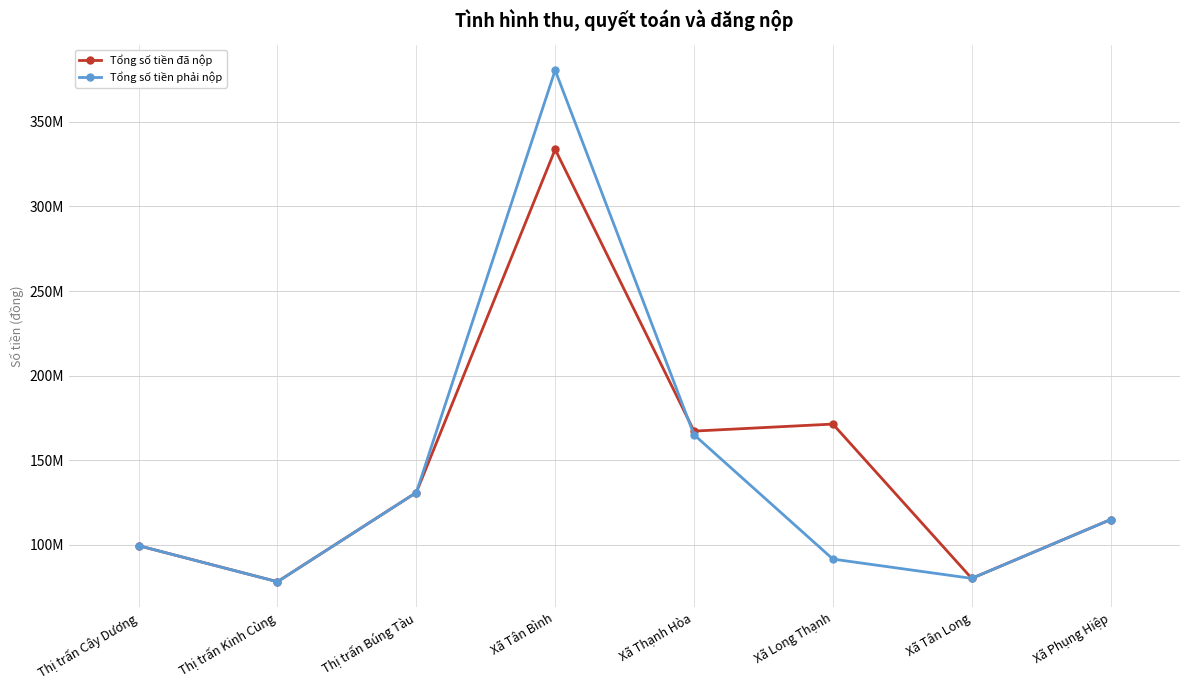

Where is Tổng số tiền đã nộp nearest to the value 205942000?

Xã Long Thạnh